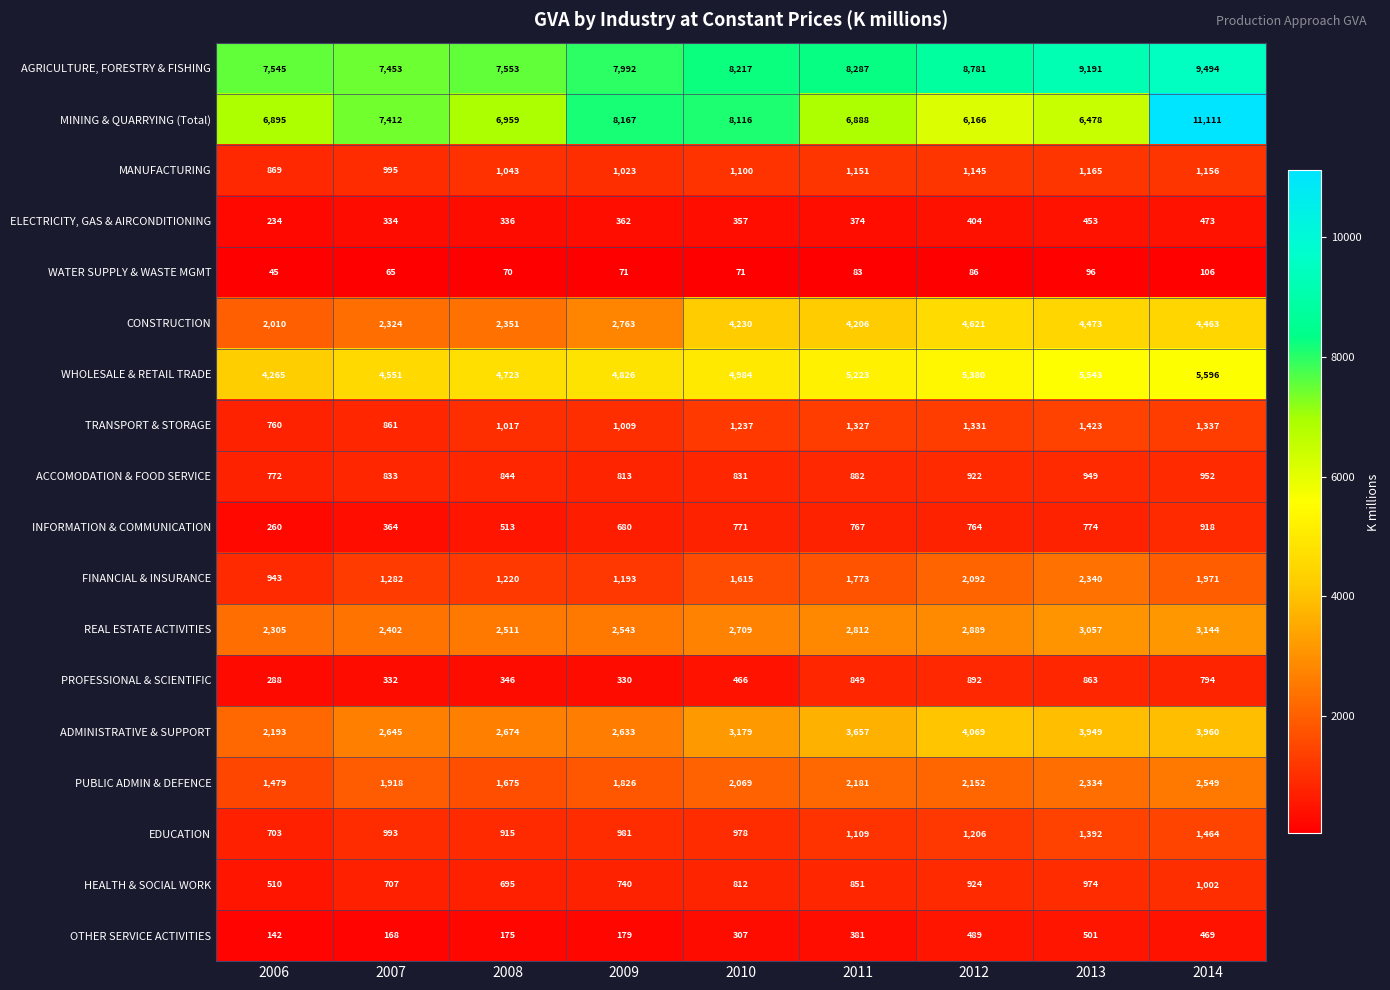

Which series has the largest range (max minus min)?

MINING & QUARRYING (Total)